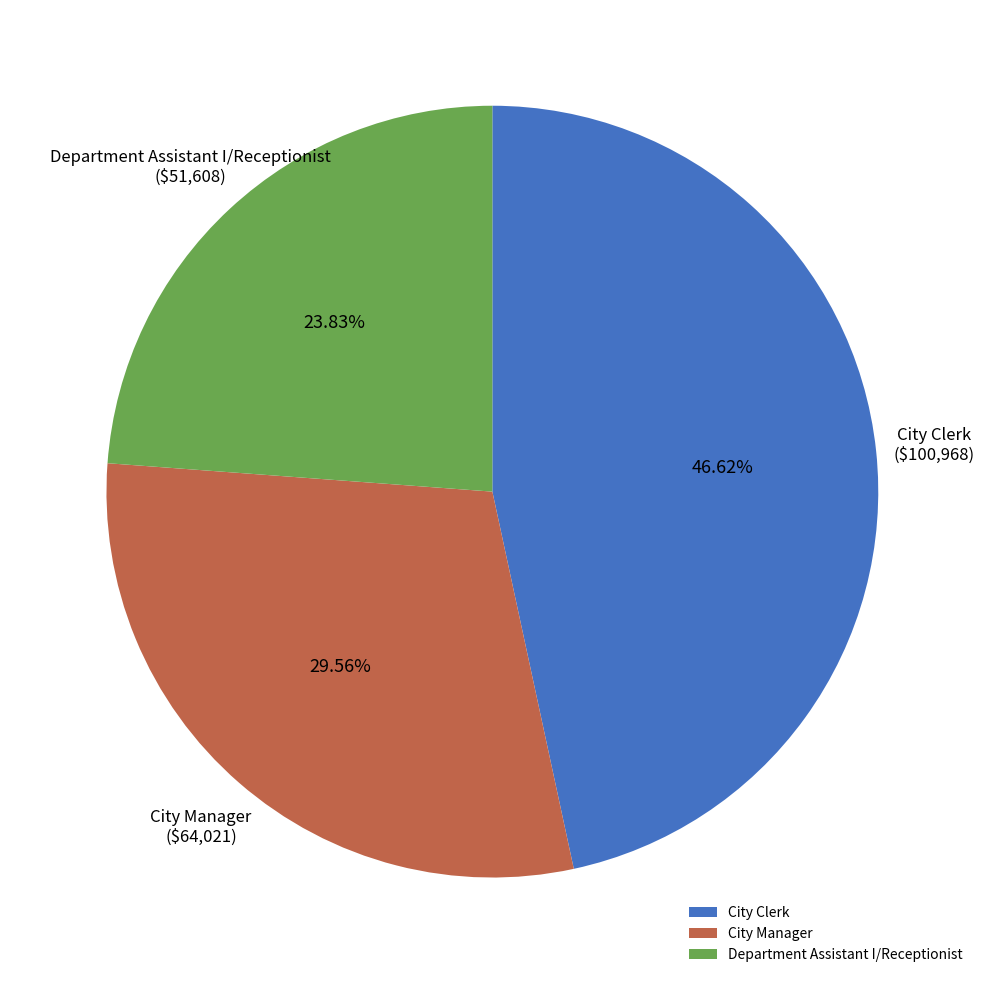

To the nearest percent, what is the average slice percentage?

33%